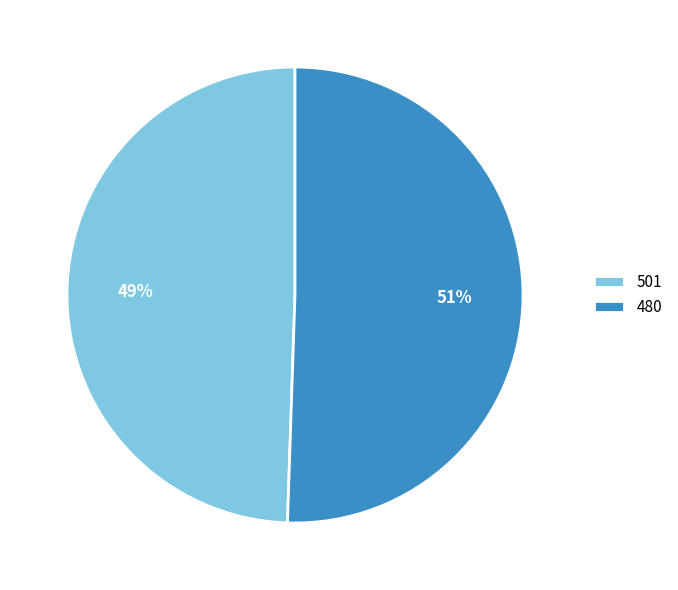

Does 501 account for over 50% of the chart?

No